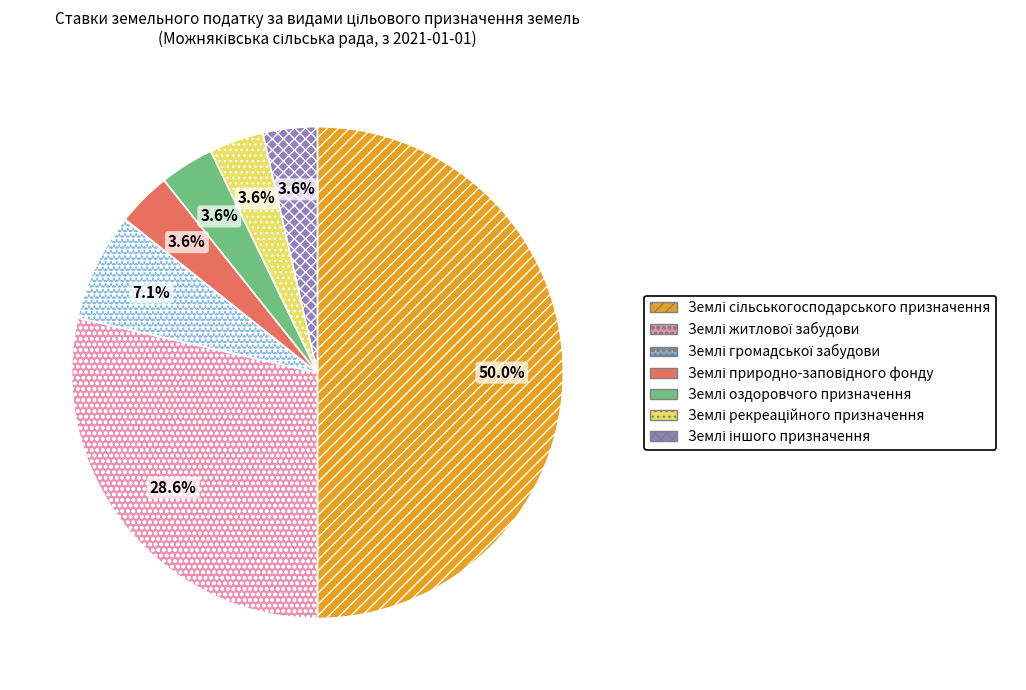

Is the sum of Землі рекреаційного призначення and Землі сільськогосподарського призначення greater than half?

Yes